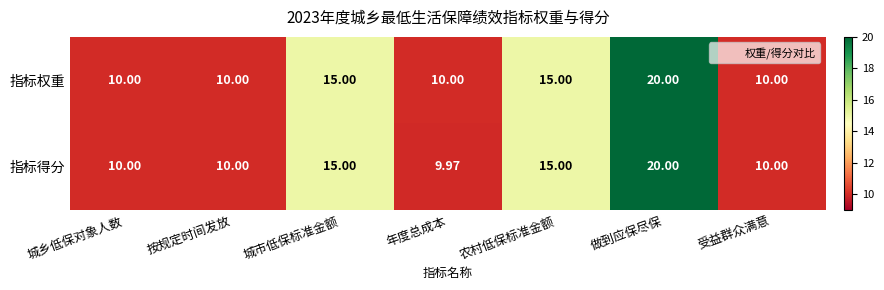

At which label does 指标得分 reach its peak?

做到应保尽保